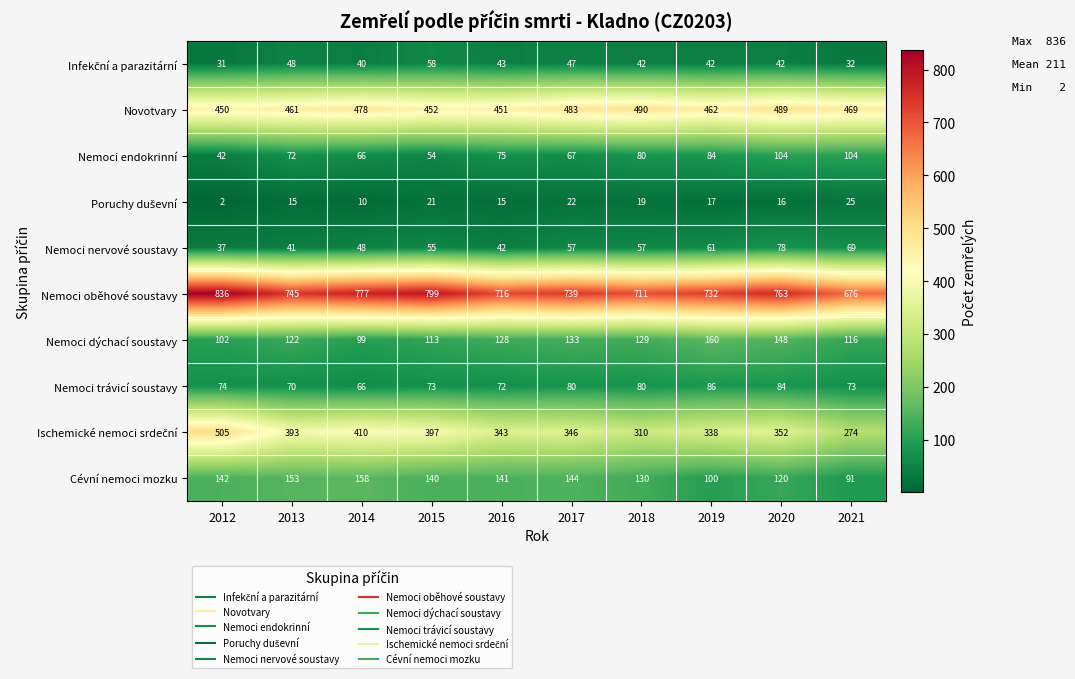

What is the difference between the maximum and minimum values in the Nemoci oběhové soustavy series?

160